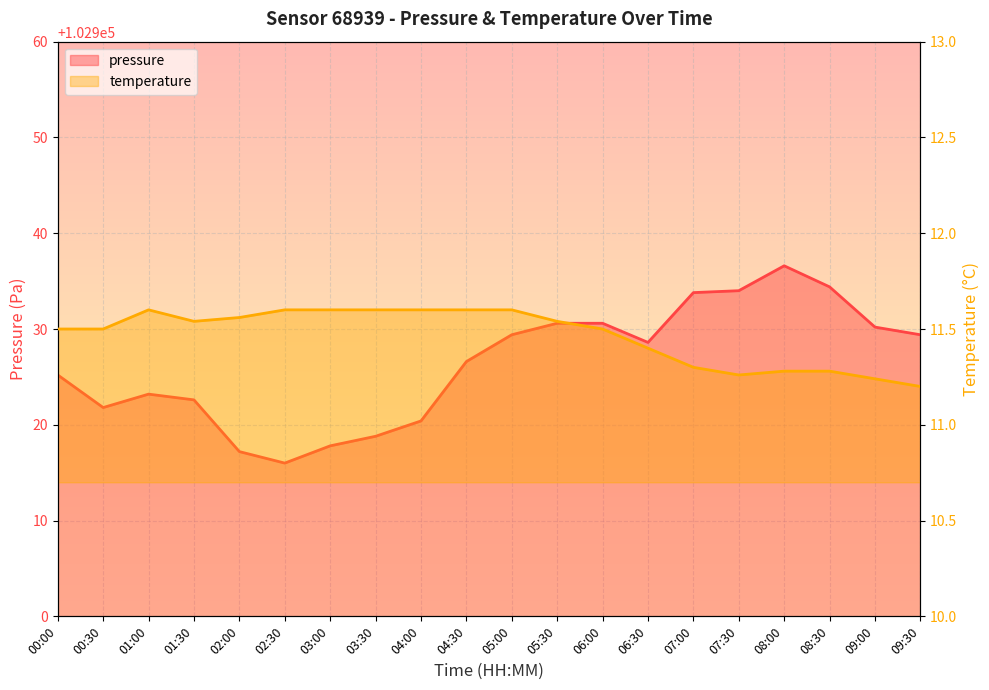

True or false: pressure and temperature intersect in this chart.

False